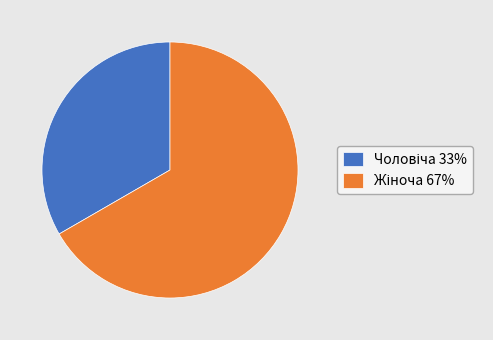

Is there a majority slice in this chart?

Yes